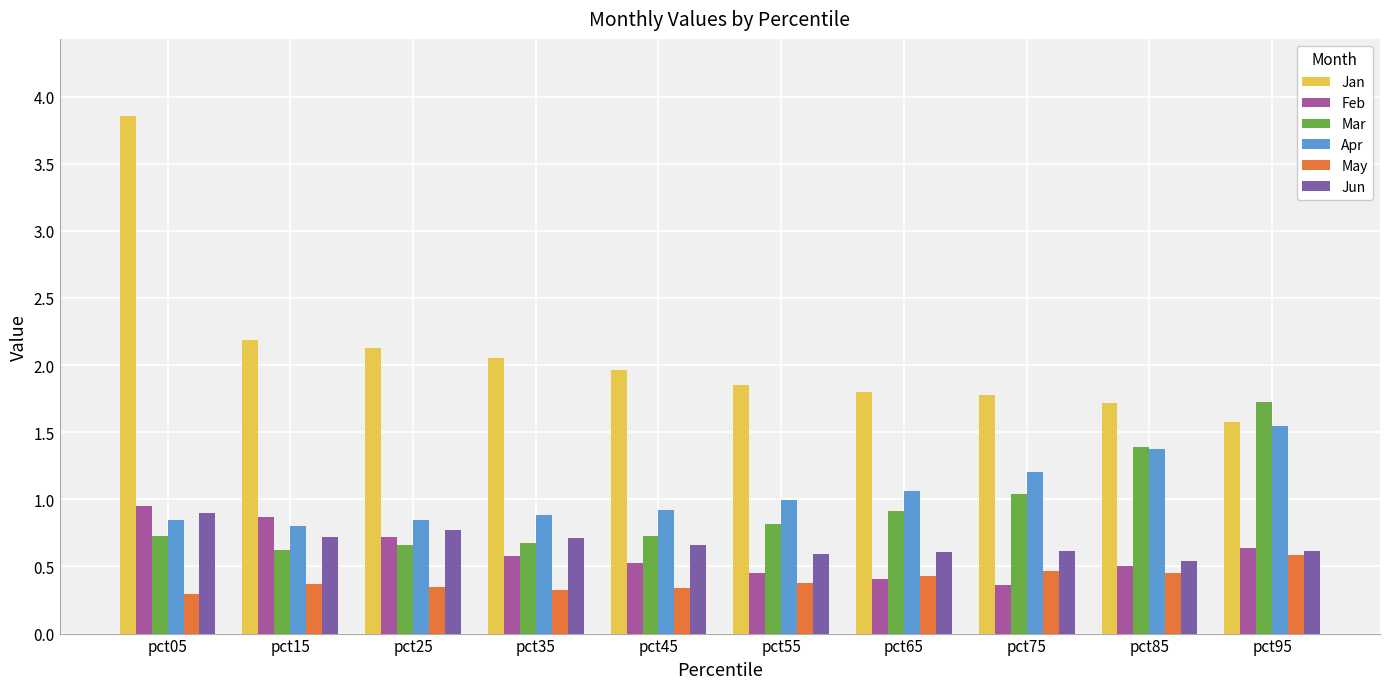

What is the total value across all series at pct85?

6.0